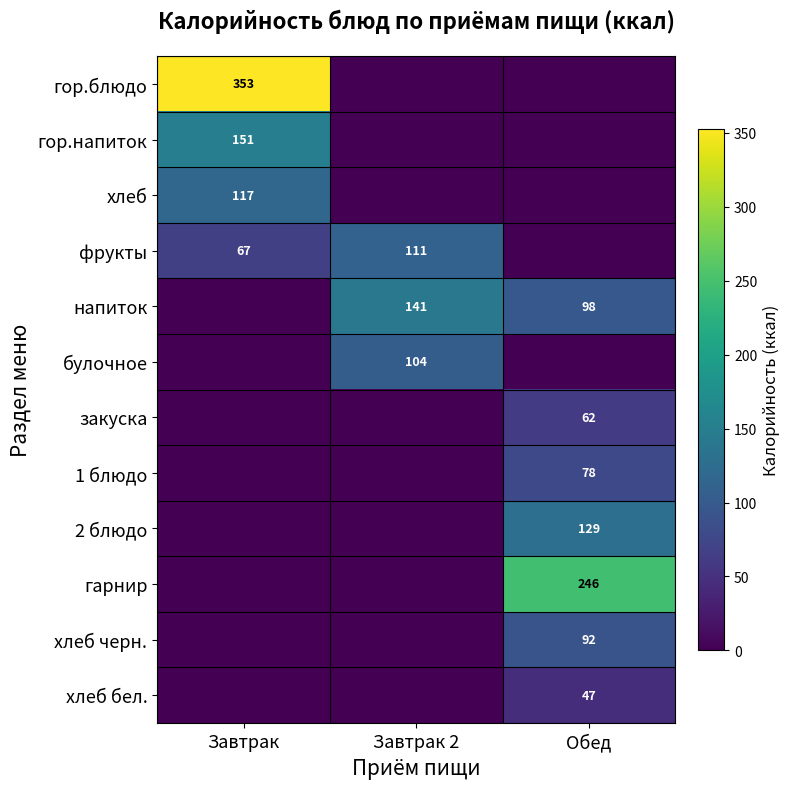

The булочное series shows 69 at Завтрак 2. True or false?

False